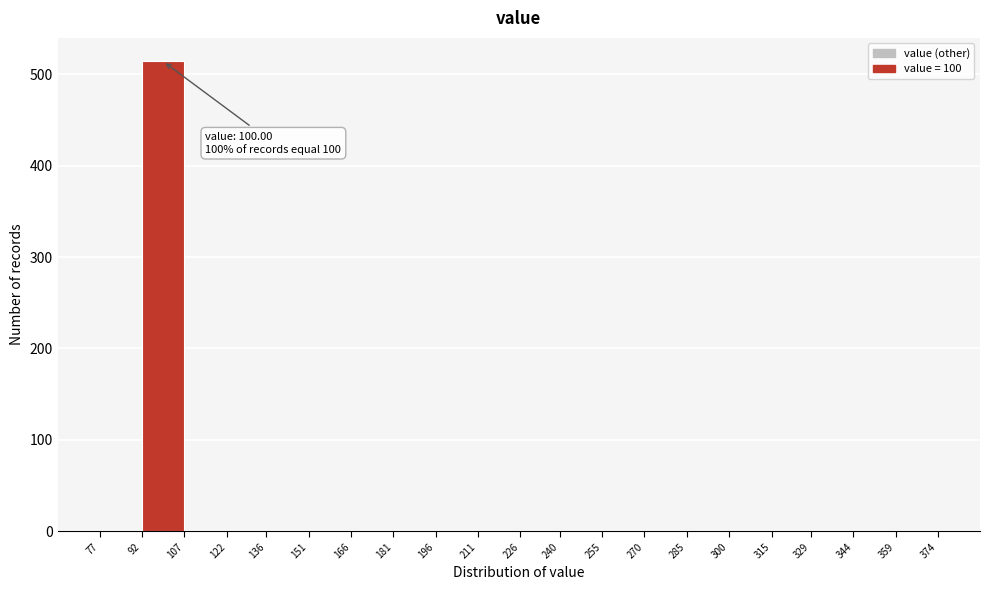

Which range on the x-axis has the tallest bar?

92 to 107